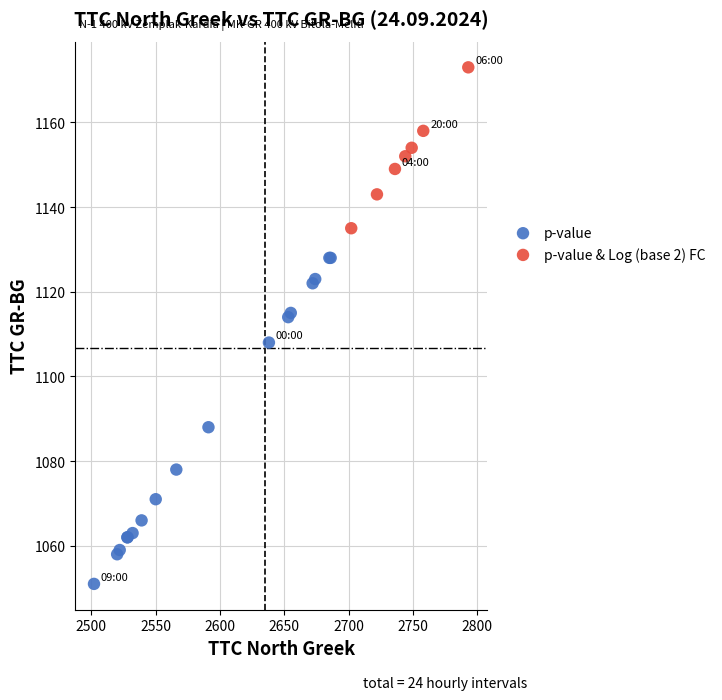

Which series has the widest spread of Y values?

p-value